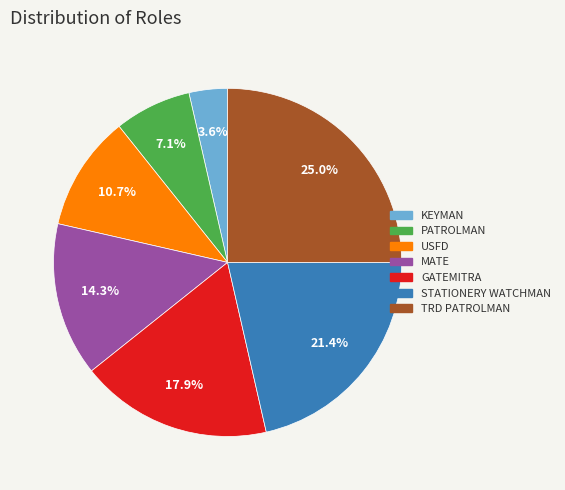

To the nearest percent, what is the difference between the largest and smallest slice percentages?

21%